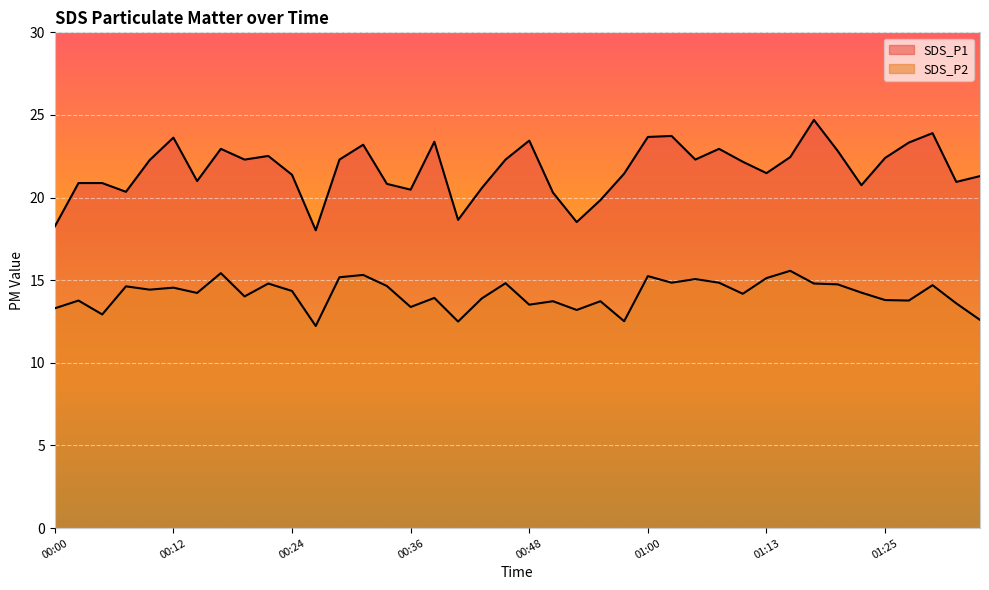

What is the average value of the SDS_P1 series?

21.7